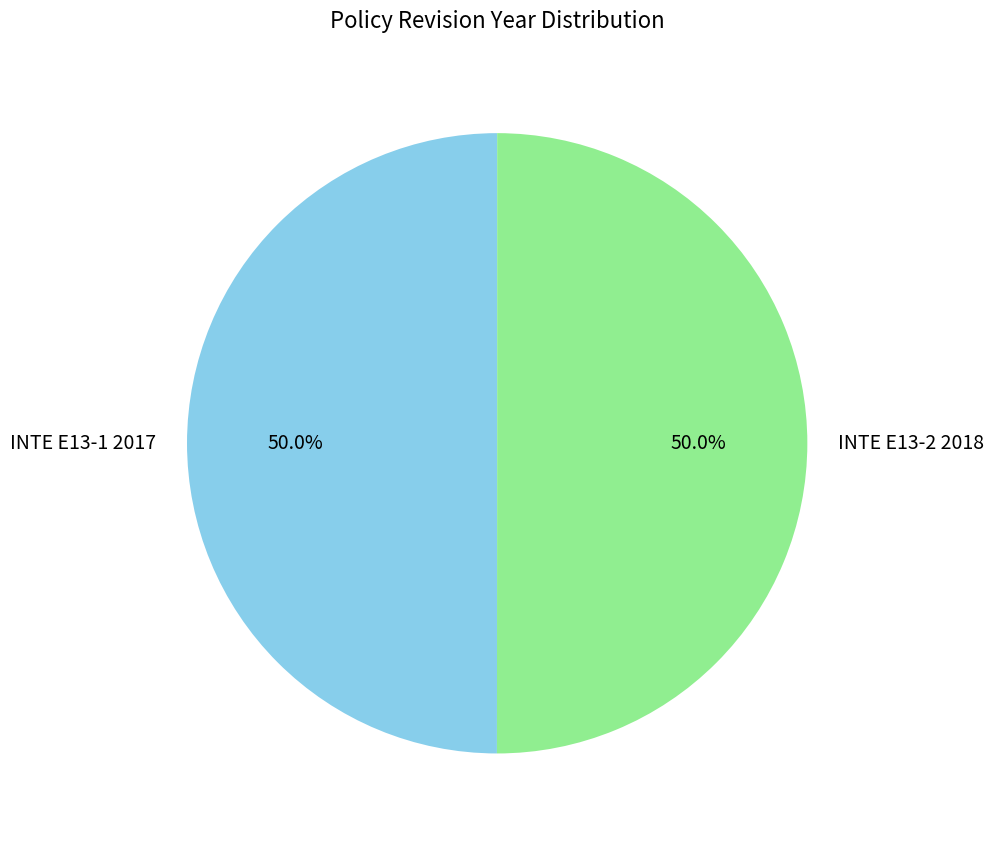

True or false: INTE E13-2 2018 accounts for 50% of the total.

True